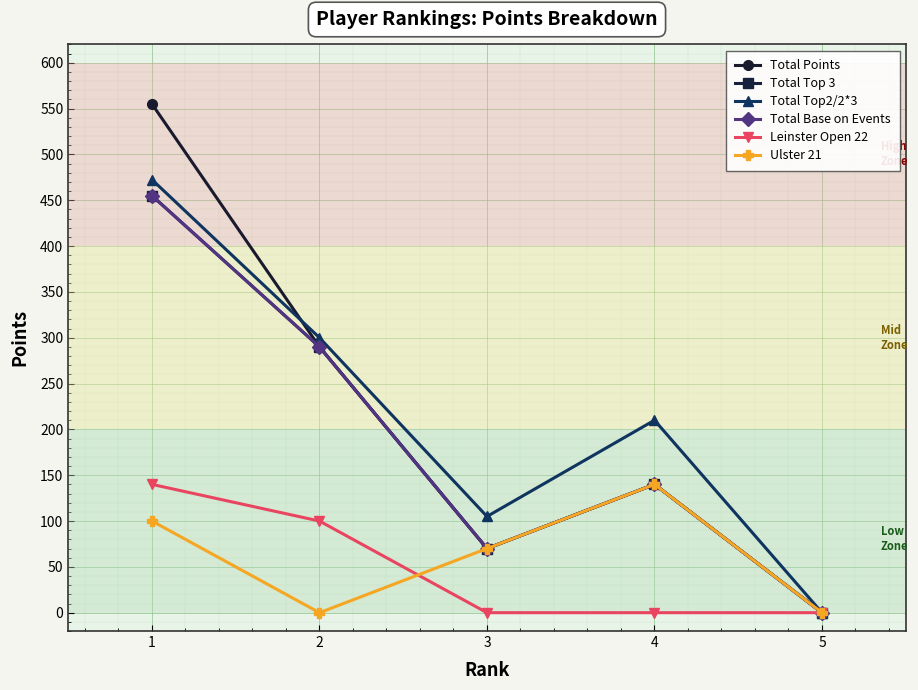

Is this an area chart (filled region under the line)?

No